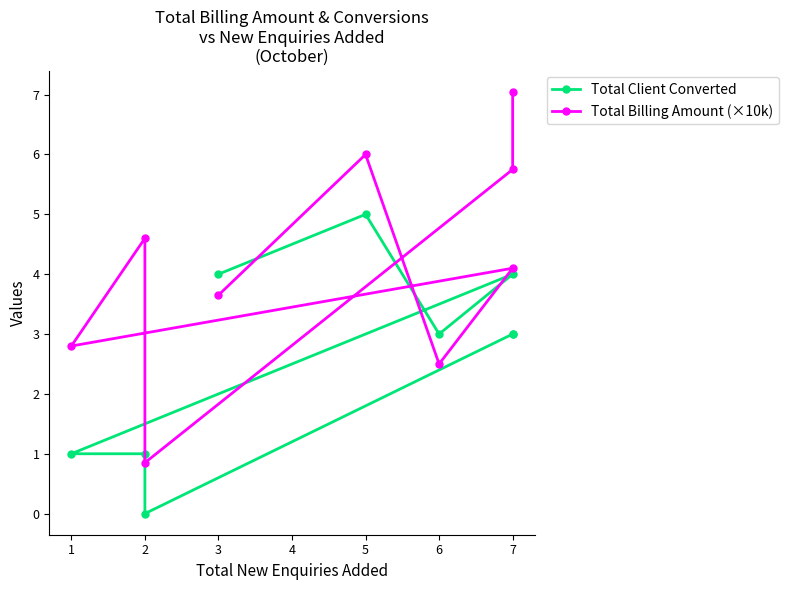

After their last crossing, which series has the higher values: Total Client Converted or Total Billing Amount (×10k)?

Total Client Converted